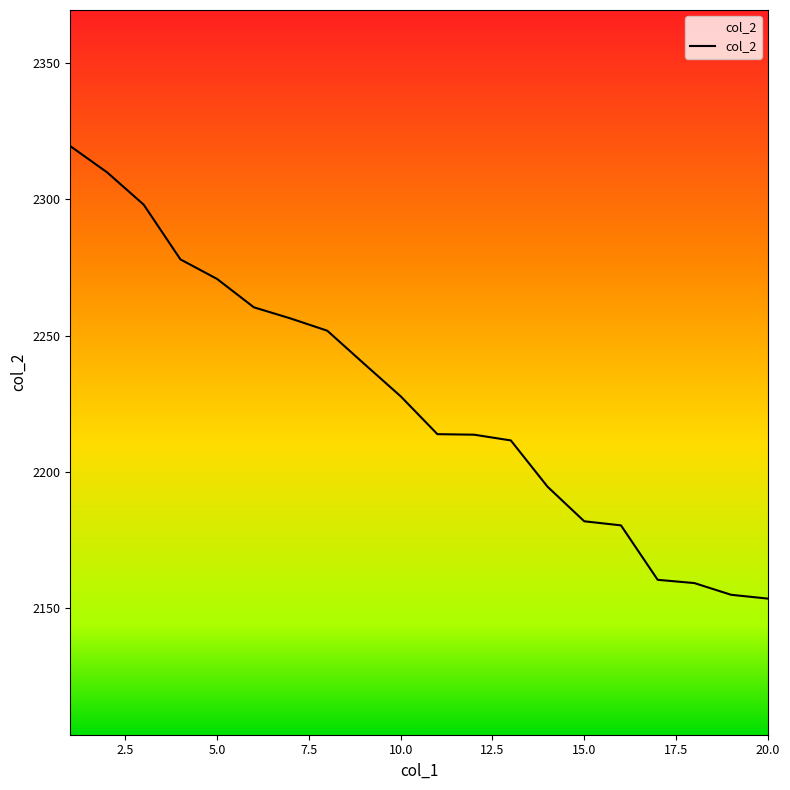

What is the difference between the values at 4 and 9?

38.3